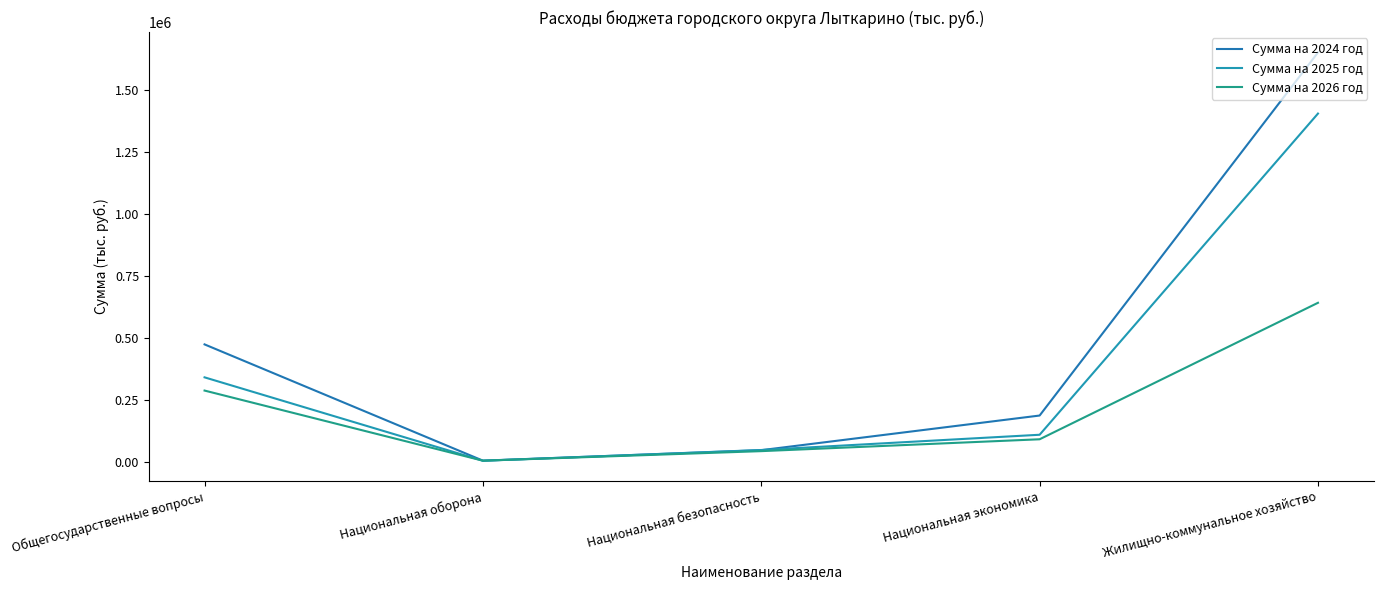

At which category does Сумма на 2024 год reach its first local valley?

Национальная оборона